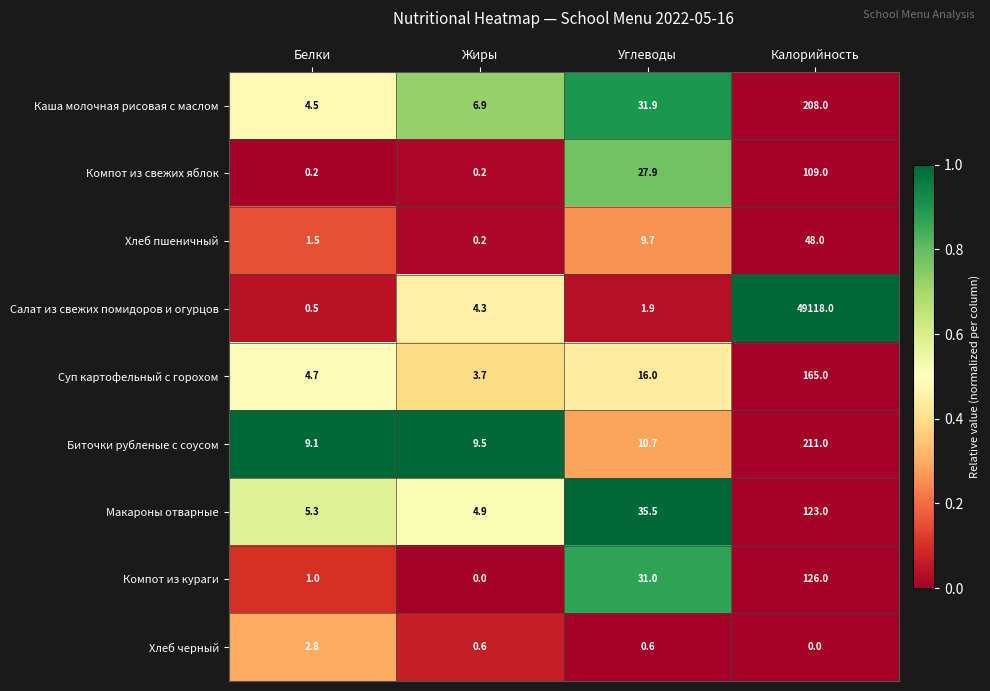

List the labels in order of Компот из кураги value, smallest first.

Жиры, Белки, Углеводы, Калорийность